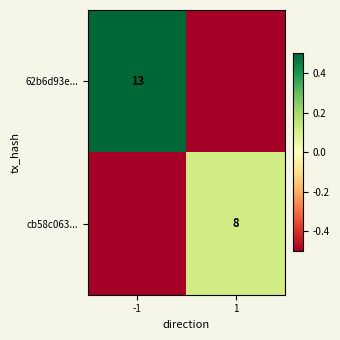

Is it true that cb58c063... equals 8.0 at 1?

True